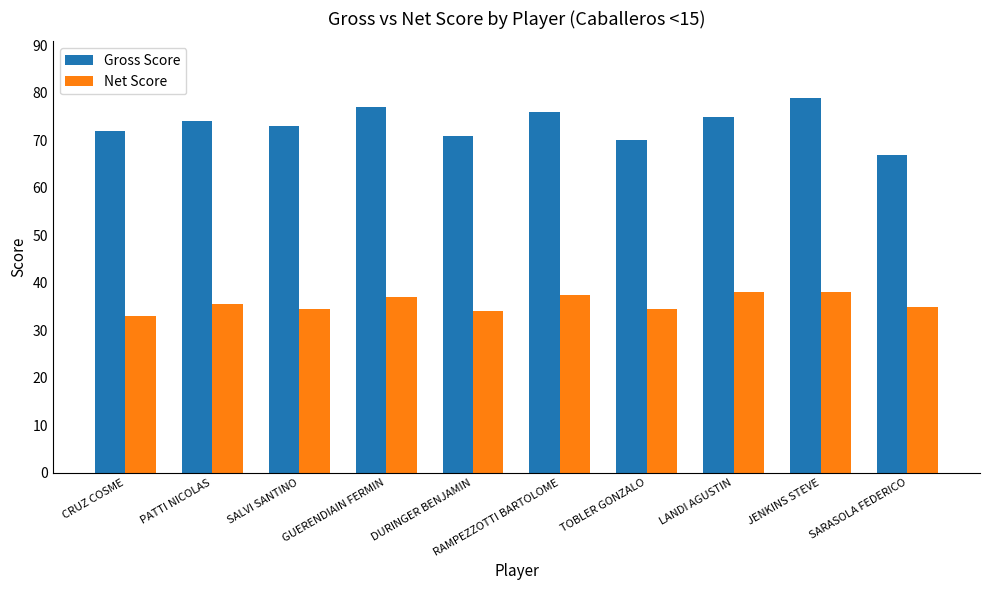

What is the label of the 7th bar from the left?

TOBLER GONZALO